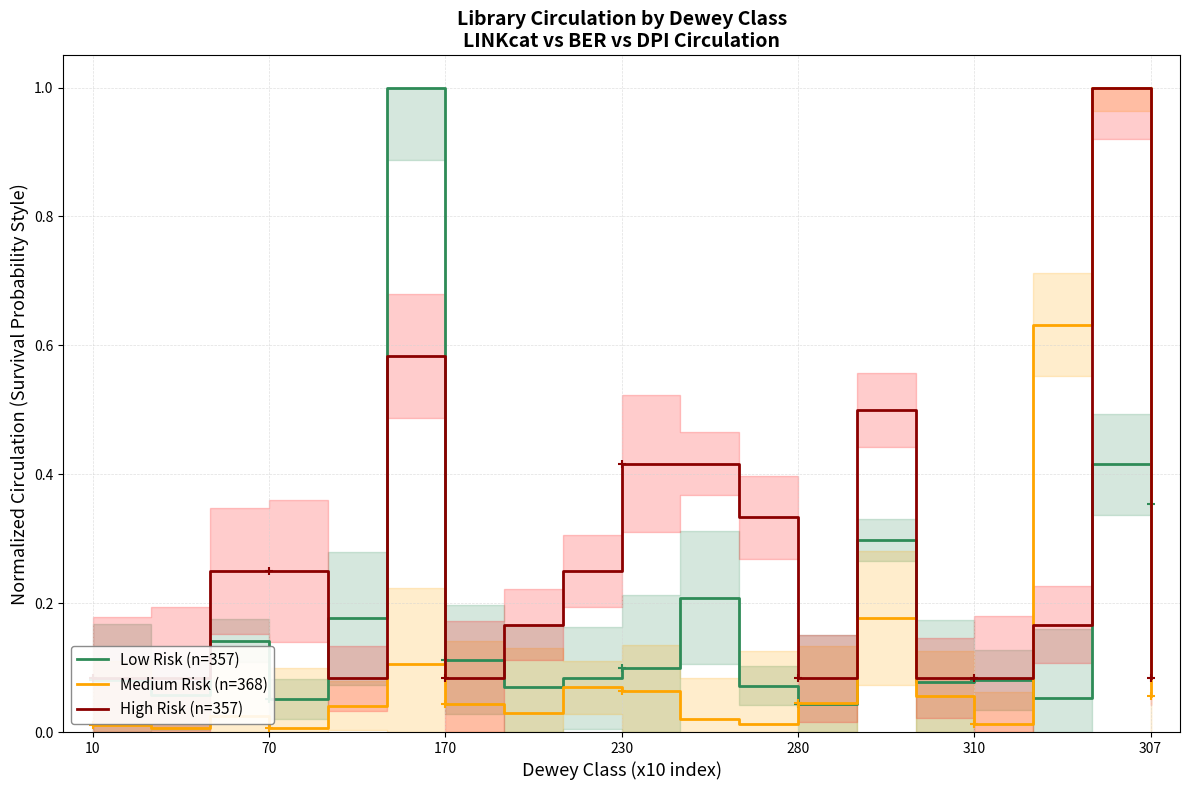

What are all the series names shown in the legend?

Low Risk (n=357), Medium Risk (n=368), High Risk (n=357)